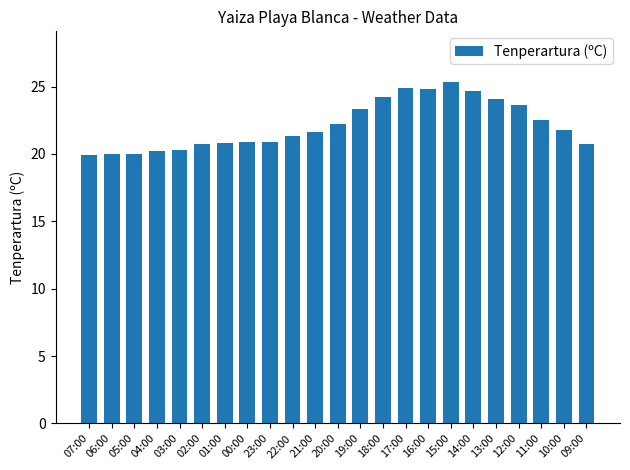

Are the bars horizontal?

No